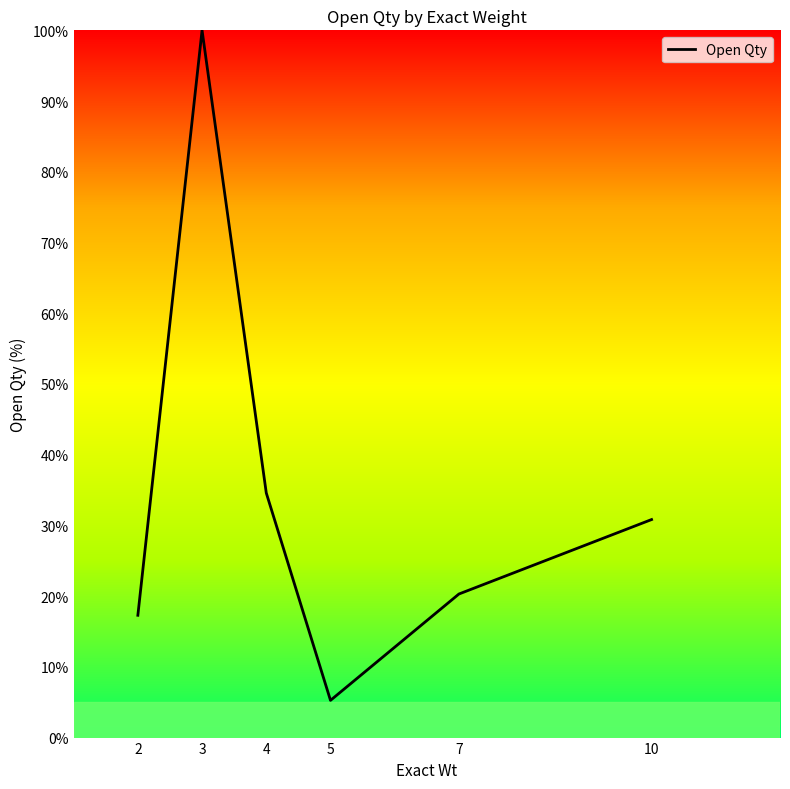

What is the average value?

34.7